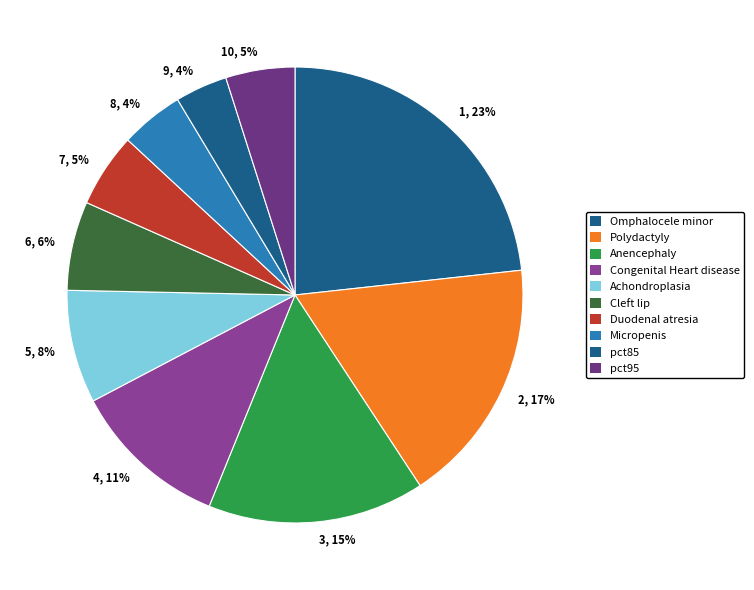

Count the number of slices in the pie.

10